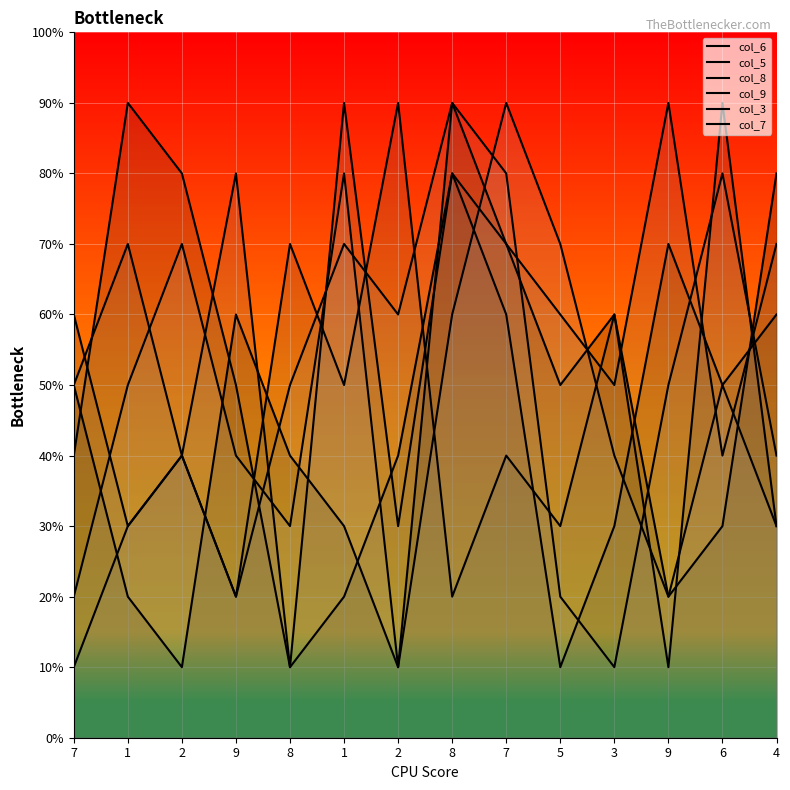

How many categories are shown in the chart?

14